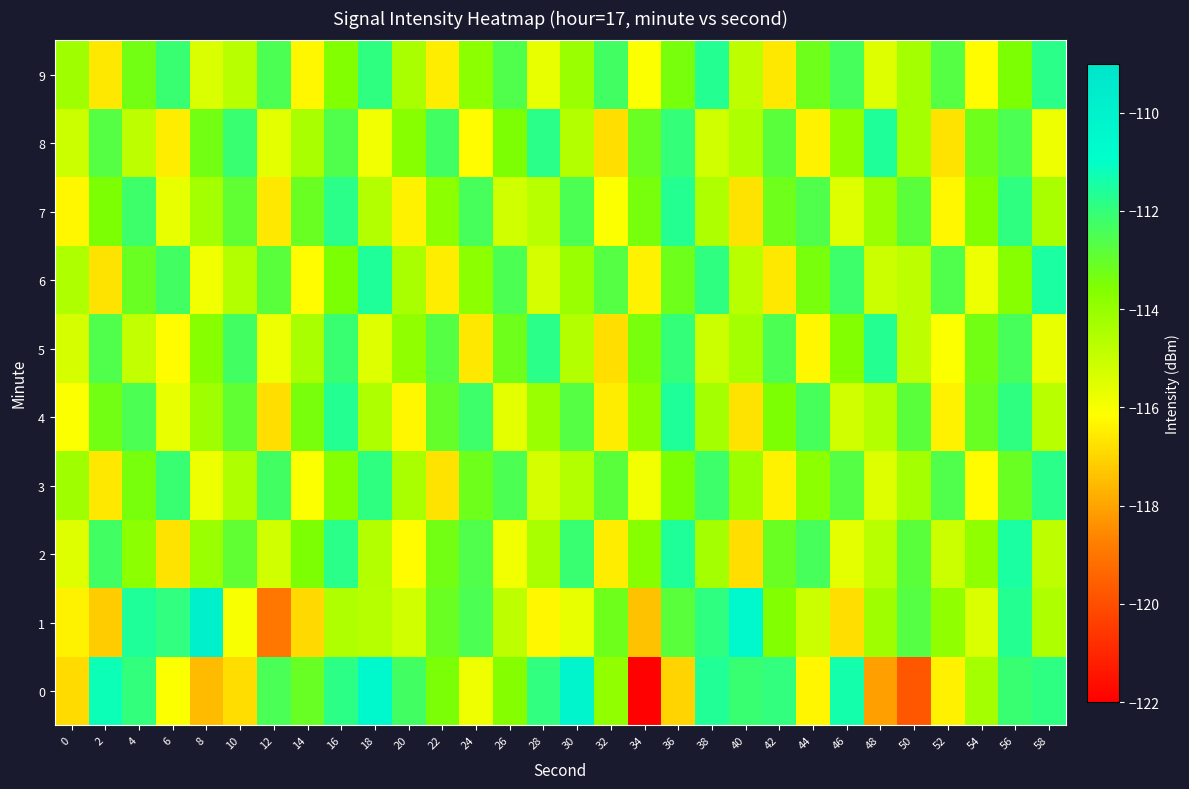

Reading right to left, extract all data points from this chart.

0: 58=-111.9	56=-112.1	54=-114.3	52=-116.4	50=-119.8	48=-118.1	46=-111.4	44=-116.3	42=-112.0	40=-112.1	38=-111.6	36=-117.0	34=-122.0	32=-113.9	30=-110.3	28=-111.9	26=-113.7	24=-115.8	22=-113.4	20=-112.3	18=-110.5	16=-111.8	14=-113.1	12=-112.5	10=-116.8	8=-117.5	6=-116.1	4=-112.0	2=-111.2	0=-116.9
1: 58=-114.5	56=-111.7	54=-115.4	52=-113.9	50=-112.7	48=-114.2	46=-116.8	44=-115.1	42=-113.6	40=-110.5	38=-111.9	36=-112.8	34=-117.4	32=-113.2	30=-115.7	28=-116.3	26=-114.8	24=-112.5	22=-113.1	20=-115.2	18=-114.6	16=-114.5	14=-116.9	12=-119.0	10=-116.0	8=-109.9	6=-111.9	4=-111.6	2=-117.2	0=-116.4
2: 58=-114.8	56=-111.5	54=-113.9	52=-115.1	50=-112.8	48=-114.7	46=-115.6	44=-112.4	42=-113.1	40=-116.8	38=-114.3	36=-111.6	34=-113.7	32=-116.5	30=-112.1	28=-114.4	26=-115.9	24=-112.6	22=-113.3	20=-116.2	18=-114.6	16=-111.8	14=-113.5	12=-115.2	10=-112.9	8=-114.1	6=-116.7	4=-113.8	2=-112.3	0=-115.5
3: 58=-111.8	56=-113.1	54=-116.2	52=-112.6	50=-114.3	48=-115.5	46=-112.7	44=-113.8	42=-116.4	40=-114.1	38=-112.2	36=-113.5	34=-115.9	32=-112.8	30=-114.6	28=-115.3	26=-112.5	24=-113.2	22=-116.7	20=-114.4	18=-111.9	16=-113.7	14=-116.1	12=-112.3	10=-114.5	8=-115.8	6=-112.1	4=-113.4	2=-116.6	0=-114.2
4: 58=-114.7	56=-111.9	54=-113.1	52=-116.4	50=-112.8	48=-114.6	46=-115.2	44=-112.4	42=-113.5	40=-116.7	38=-114.3	36=-111.6	34=-113.8	32=-116.5	30=-112.7	28=-114.1	26=-115.6	24=-112.2	22=-113.0	20=-116.3	18=-114.5	16=-111.7	14=-113.4	12=-116.8	10=-112.9	8=-114.2	6=-115.7	4=-112.5	2=-113.3	0=-116.1
5: 58=-115.7	56=-112.4	54=-113.3	52=-116.1	50=-114.8	48=-111.7	46=-113.6	44=-116.3	42=-112.5	40=-114.3	38=-115.1	36=-112.0	34=-113.4	32=-116.8	30=-114.6	28=-111.8	26=-113.2	24=-116.6	22=-112.7	20=-113.9	18=-115.5	16=-112.1	14=-114.4	12=-115.8	10=-112.3	8=-113.7	6=-116.2	4=-114.9	2=-112.6	0=-115.3
6: 58=-111.5	56=-113.7	54=-115.8	52=-112.6	50=-114.8	48=-115.1	46=-112.2	44=-113.4	42=-116.6	40=-114.7	38=-111.9	36=-113.2	34=-116.4	32=-112.7	30=-114.1	28=-115.3	26=-112.5	24=-113.8	22=-116.5	20=-114.4	18=-111.6	16=-113.5	14=-116.2	12=-112.8	10=-114.6	8=-115.9	6=-112.3	4=-113.1	2=-116.7	0=-114.5
7: 58=-114.4	56=-111.9	54=-113.6	52=-116.3	50=-112.8	48=-114.1	46=-115.5	44=-112.6	42=-113.2	40=-116.7	38=-114.5	36=-111.7	34=-113.4	32=-116.1	30=-112.5	28=-114.7	26=-115.2	24=-112.4	22=-113.8	20=-116.4	18=-114.6	16=-111.8	14=-113.1	12=-116.6	10=-112.9	8=-114.3	6=-115.7	4=-112.2	2=-113.5	0=-116.3
8: 58=-115.8	56=-112.5	54=-113.2	52=-116.7	50=-114.3	48=-111.6	46=-113.9	44=-116.4	42=-112.8	40=-114.5	38=-115.2	36=-112.0	34=-113.1	32=-116.8	30=-114.6	28=-111.8	26=-113.5	24=-116.2	22=-112.3	20=-113.7	18=-115.9	16=-112.6	14=-114.4	12=-115.6	10=-112.1	8=-113.3	6=-116.5	4=-114.8	2=-112.7	0=-115.1
9: 58=-111.8	56=-113.5	54=-116.2	52=-112.7	50=-114.3	48=-115.5	46=-112.4	44=-113.2	42=-116.6	40=-114.8	38=-111.7	36=-113.4	34=-116.1	32=-112.3	30=-114.1	28=-115.7	26=-112.6	24=-113.8	22=-116.5	20=-114.4	18=-111.9	16=-113.6	14=-116.3	12=-112.5	10=-114.7	8=-115.4	6=-112.1	4=-113.3	2=-116.6	0=-114.2